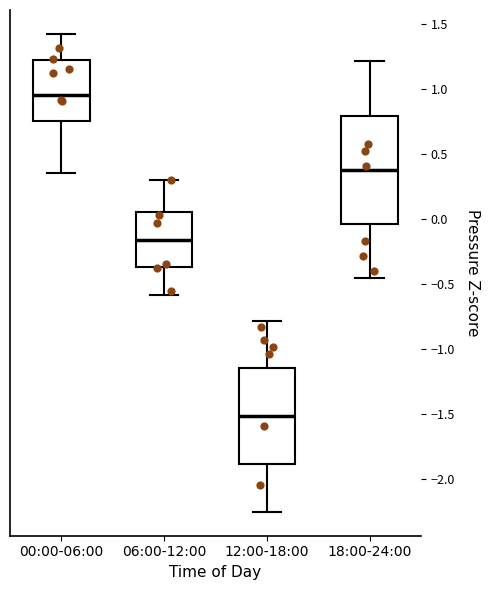

Where does the median line of the box for 00:00-06:00 sit on the y-axis? The values are not printed on the chart, so give them approximately, as read against the axis.

0.95